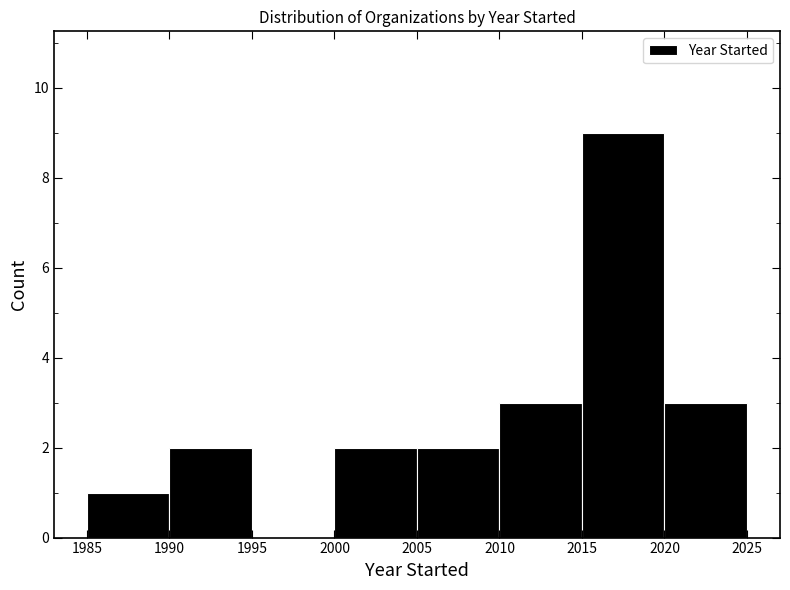

Reading left to right, list every bar in this chart as the range it spans on the x-axis followed by its height. The values are not printed on the chart, so give them approximately, as read against the axis.

1985 to 1990: 1
1990 to 1995: 2
1995 to 2000: 0
2000 to 2005: 2
2005 to 2010: 2
2010 to 2015: 3
2015 to 2020: 9
2020 to 2025: 3